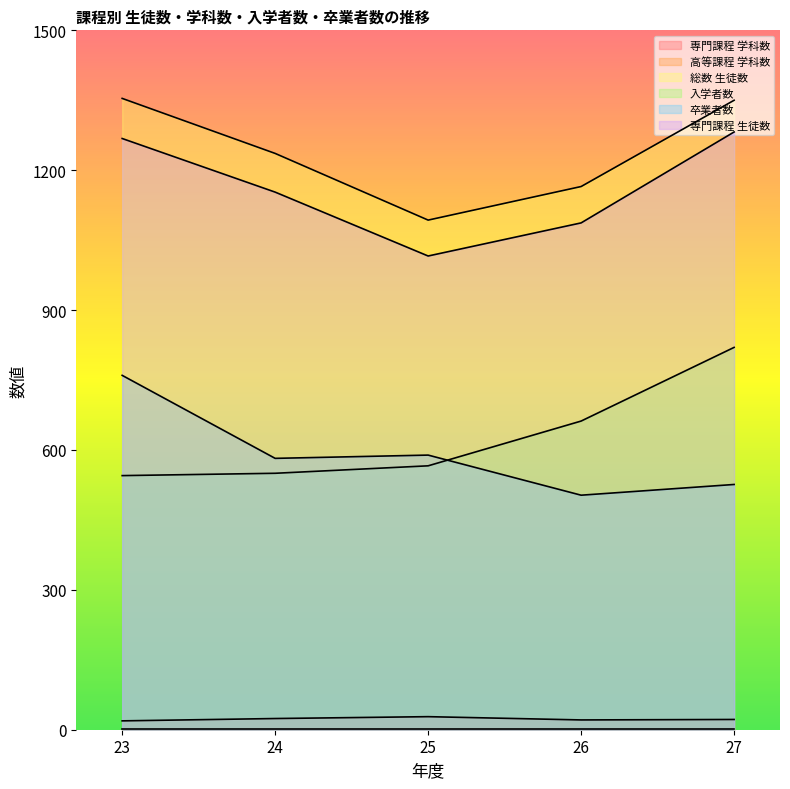

Which series has the widest spread of values?

入学者数